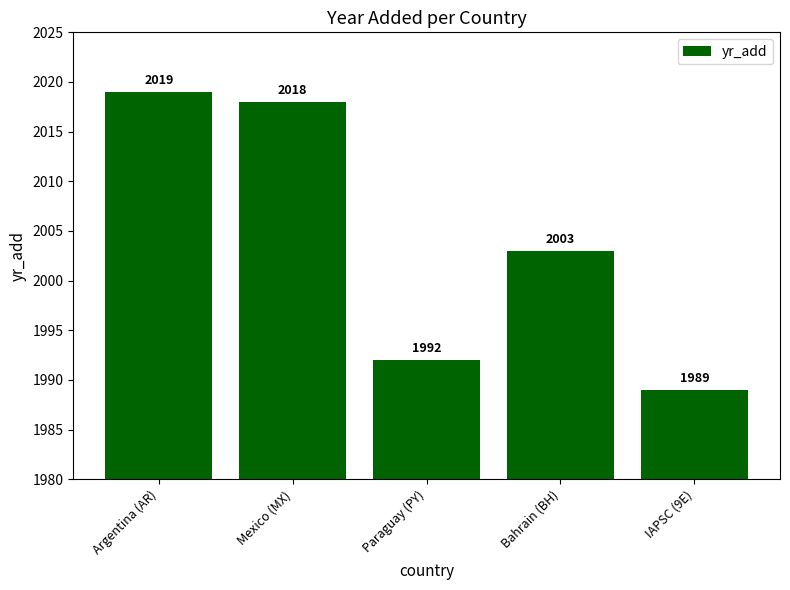

Approximately how many times larger is the value at Mexico (MX) compared to Argentina (AR)?

1.0